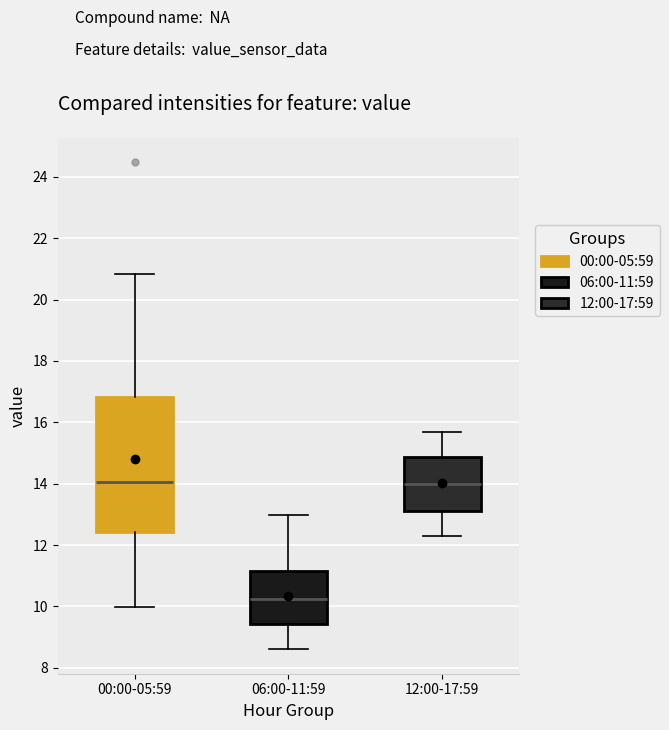

Where does the upper whisker of the box for 12:00-17:59 end on the y-axis? The values are not printed on the chart, so give them approximately, as read against the axis.

15.8